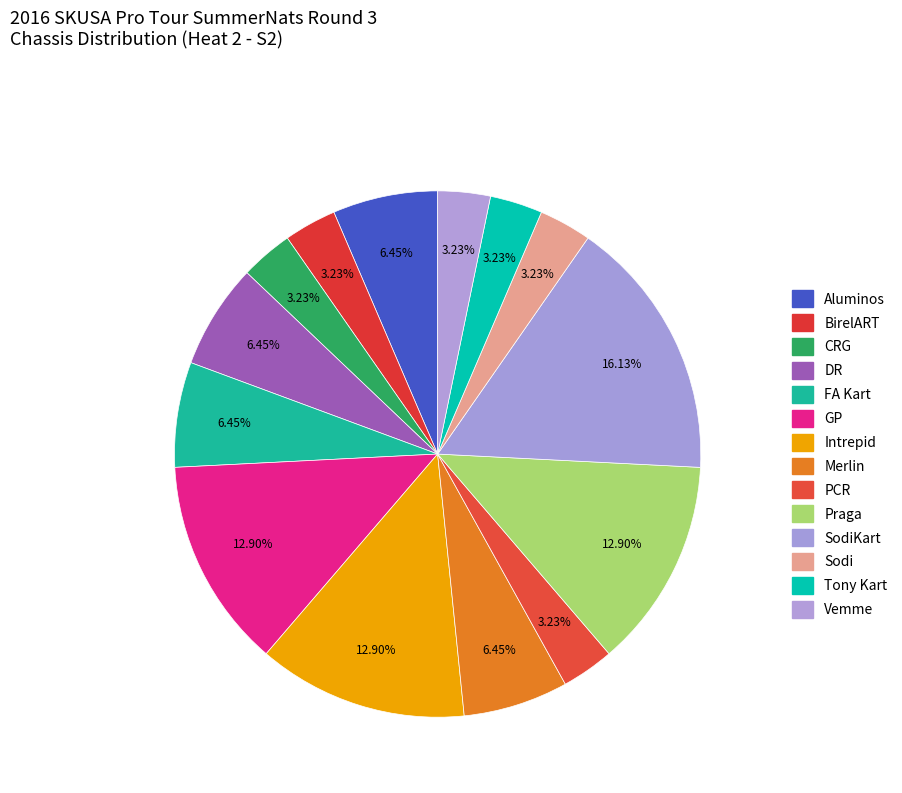

To the nearest percent, what is the difference between the largest and smallest slice percentages?

13%